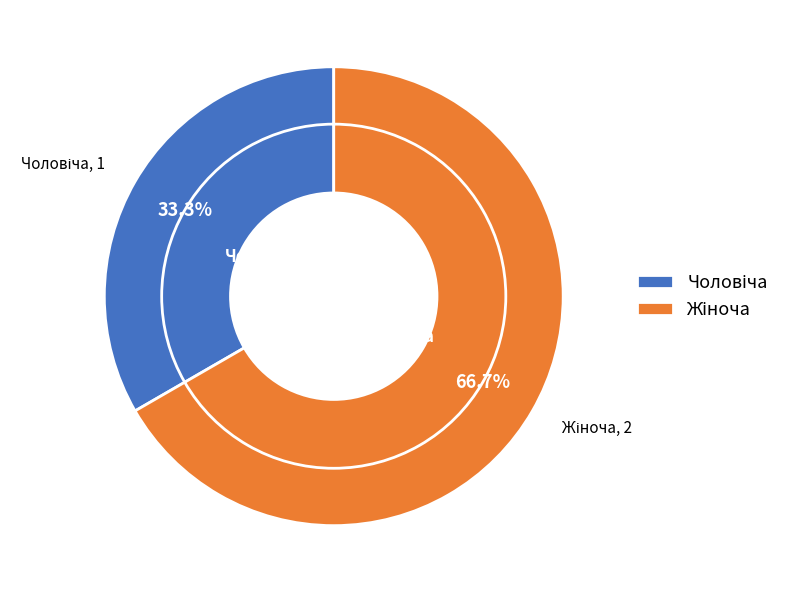

Which category has the smallest portion of the pie?

Чоловіча